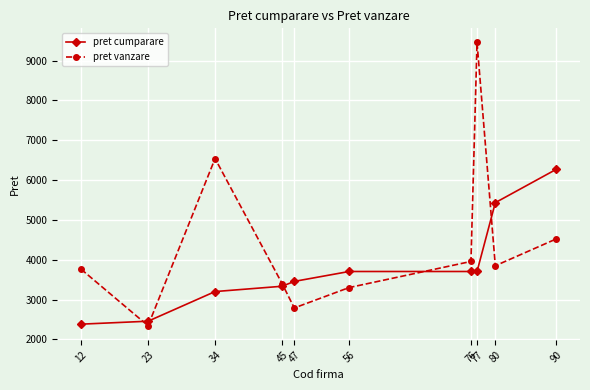

Is it true that pret vanzare equals 7584 at 90?

False